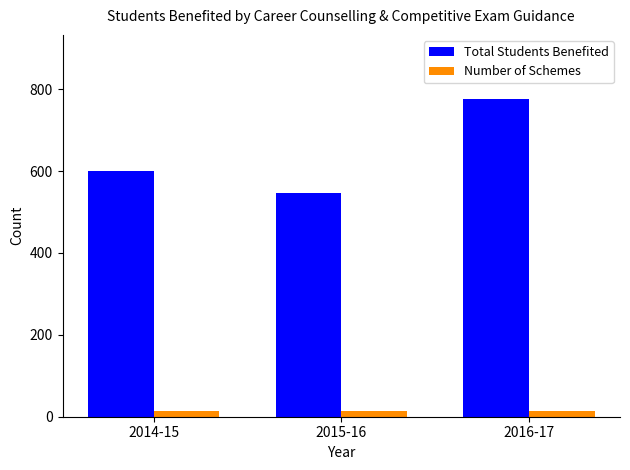

What is the difference between the maximum and minimum values in the Total Students Benefited series?

230